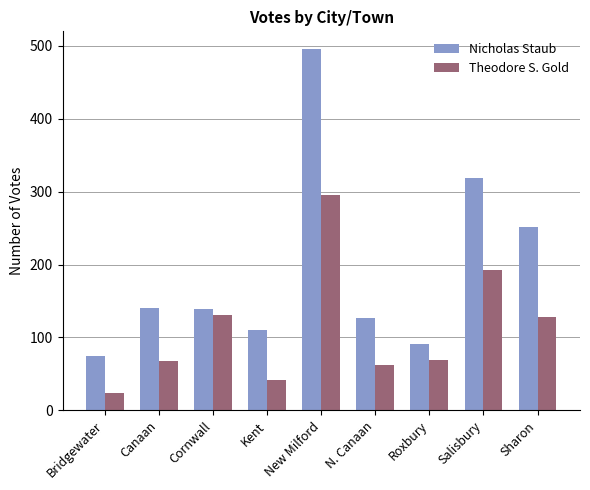

Which series has the widest spread of values?

Nicholas Staub